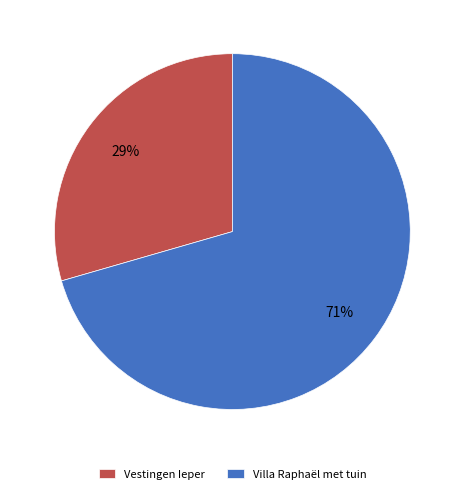

To the nearest percent, what is the combined percentage of Vestingen Ieper and Villa Raphaël met tuin?

100%